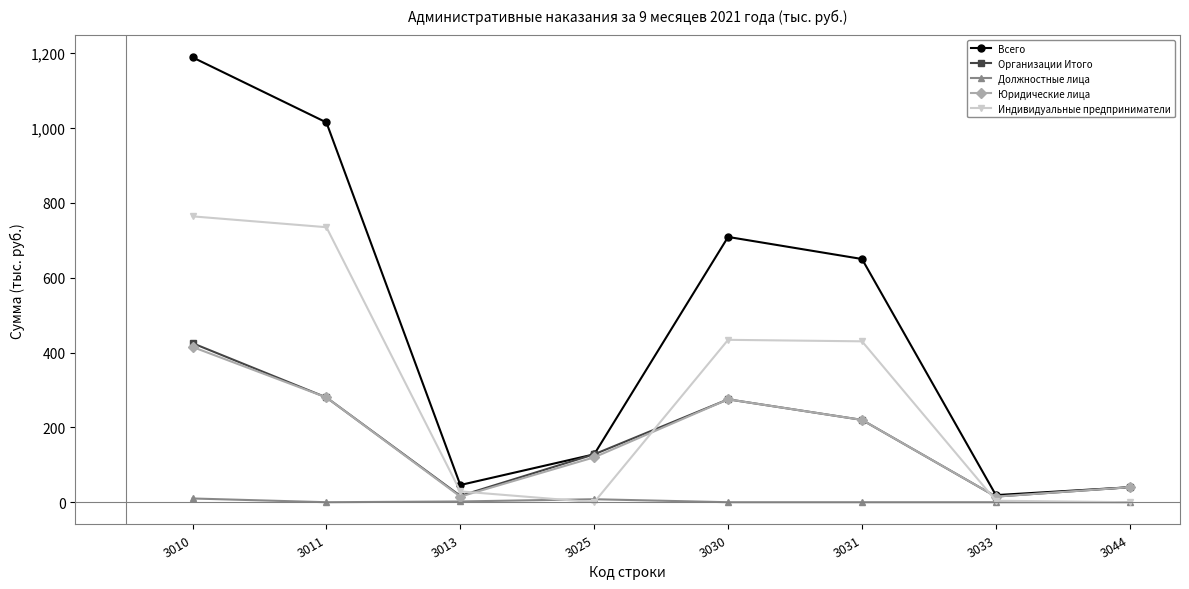

Where is Всего nearest to the value 604?

3031